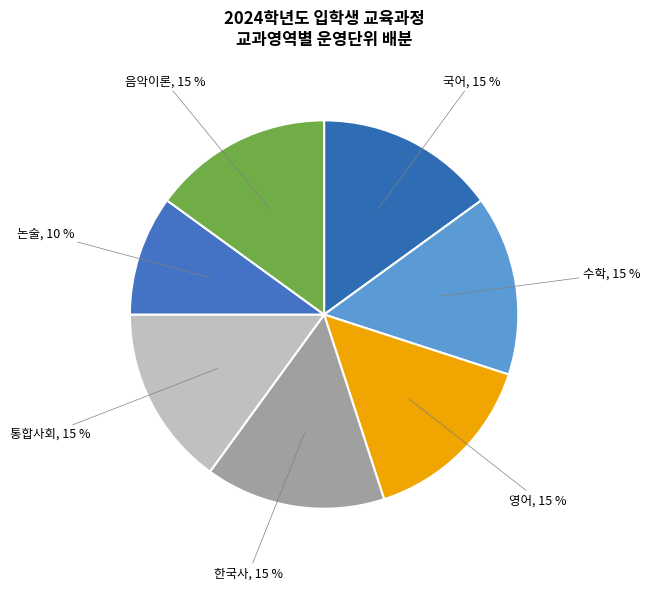

The 음악이론 slice represents 15% of the pie. True or false?

True